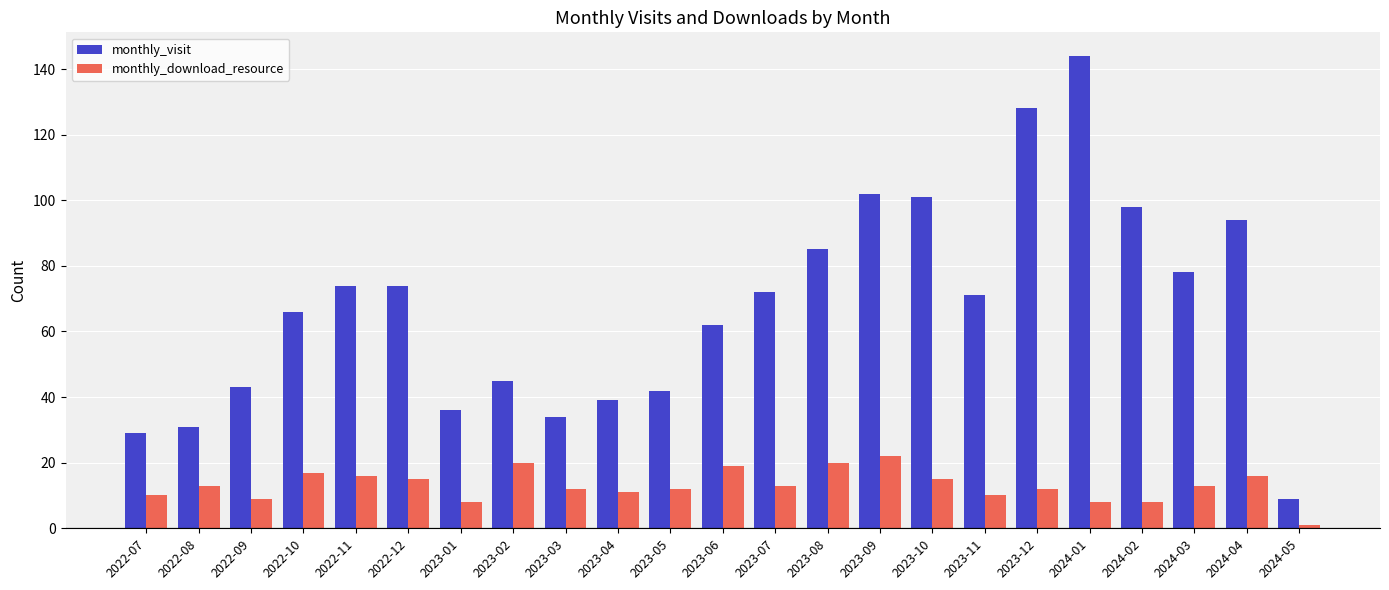

What is the label of the 2nd bar from the right?

2024-04